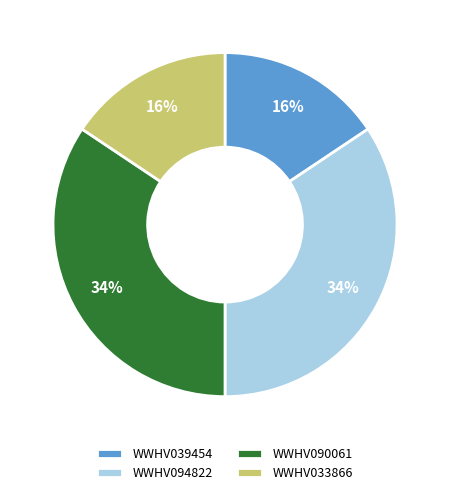

Is it true that WWHV094822 is 34% of the pie?

True